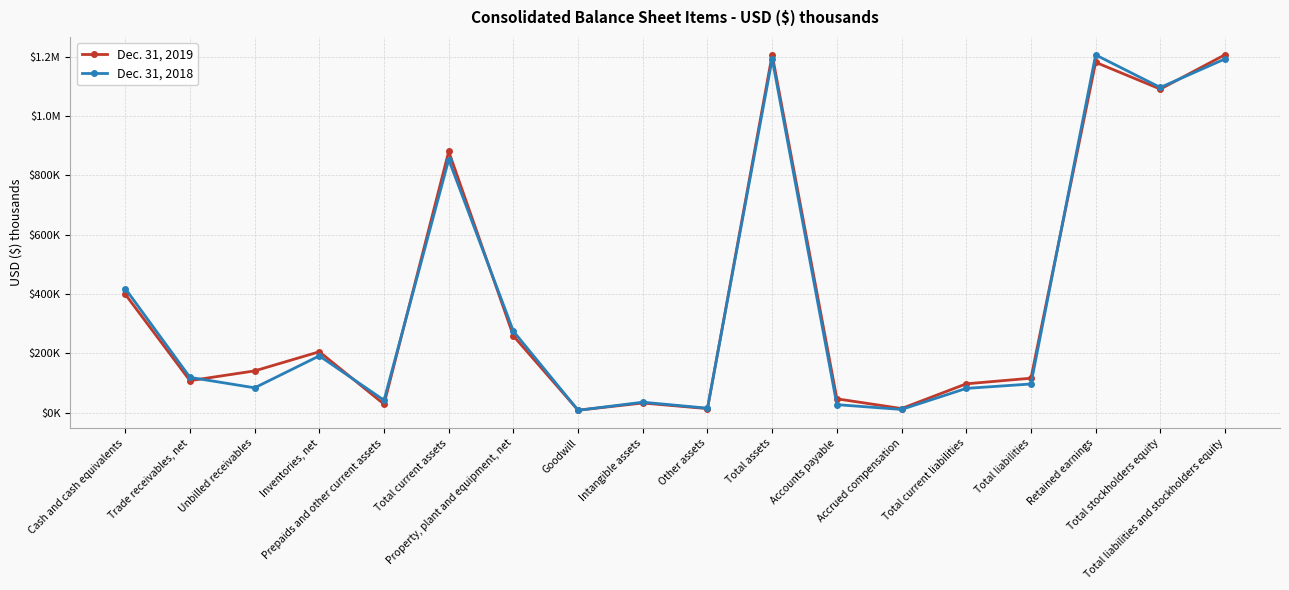

At which category is the sum across all series the highest?

Total assets